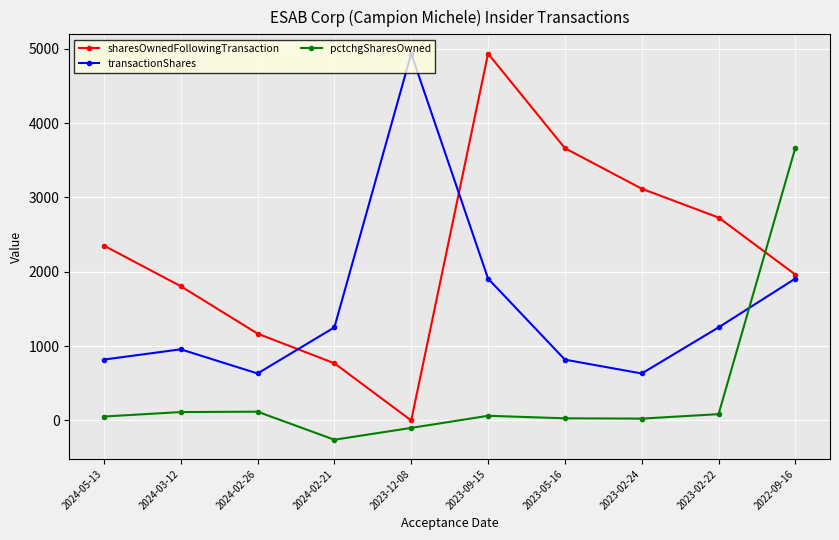

At which label is sharesOwnedFollowingTransaction closest to 2467?

2024-05-13